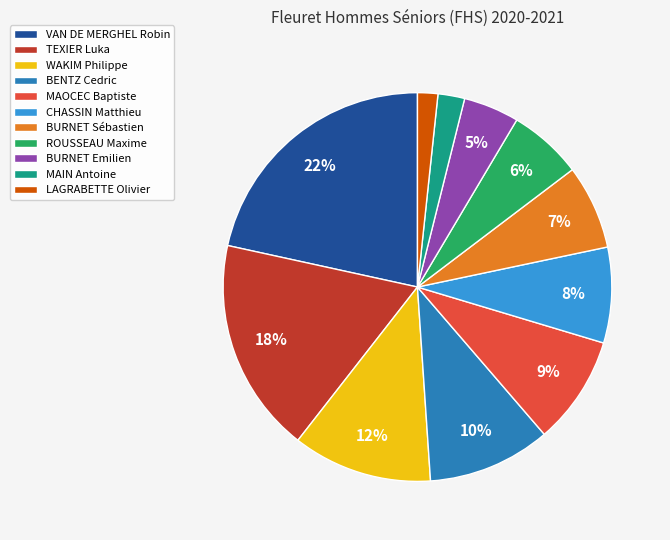

Does any single category account for the majority?

No